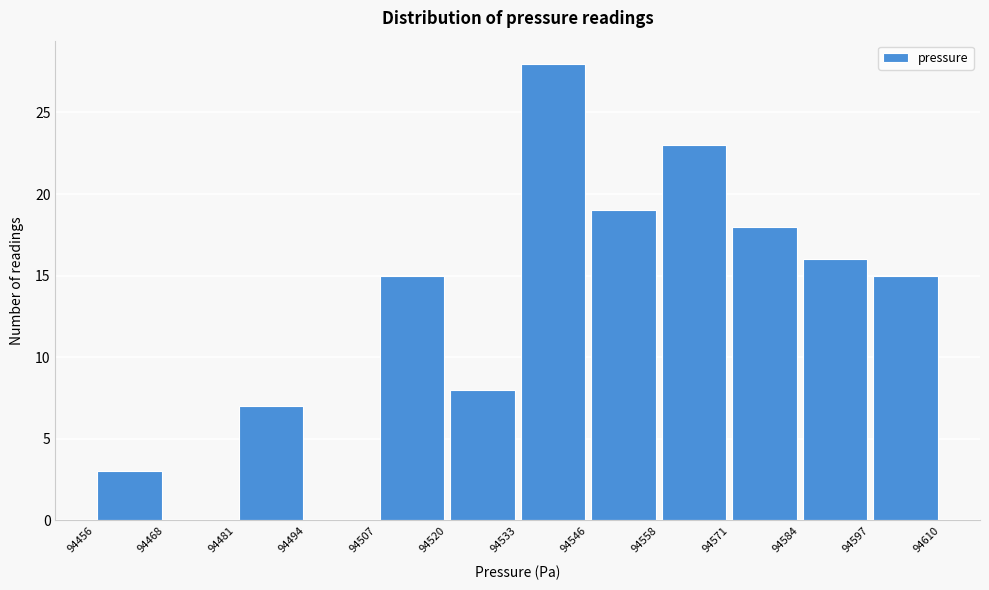

Which range on the x-axis has the tallest bar?

94533 to 94546